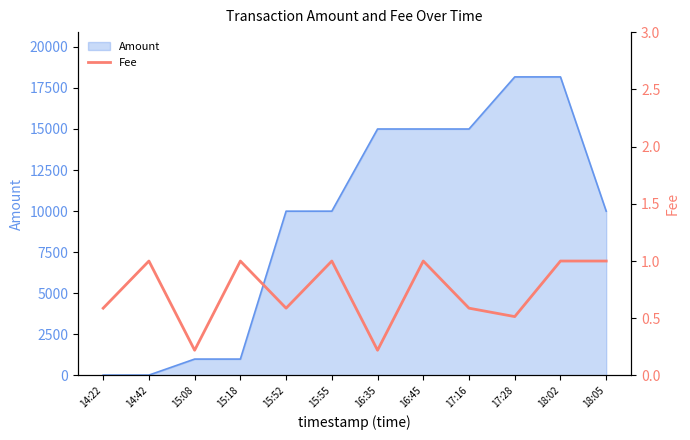

Rank the categories by value from highest to lowest.

14:42, 15:18, 15:55, 16:45, 18:02, 18:05, 14:22, 15:52, 17:16, 17:28, 15:08, 16:35